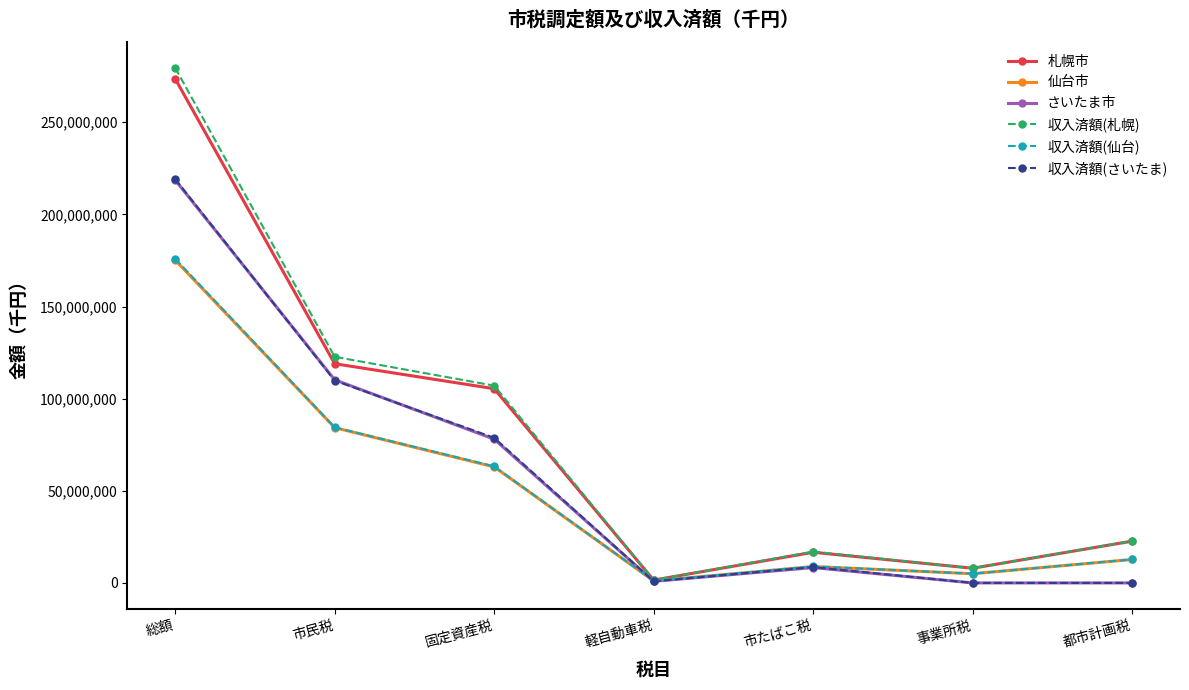

What is the label of the 5th point from the left?

市たばこ税